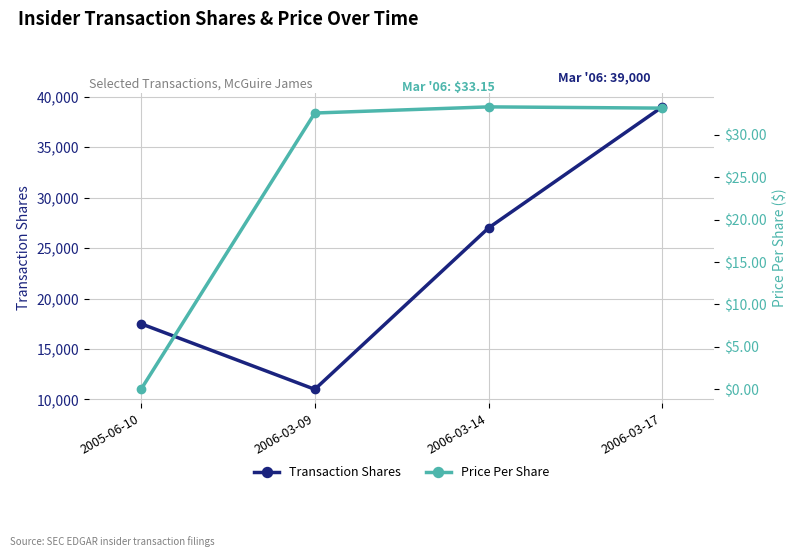

How many lines are shown in the chart?

2